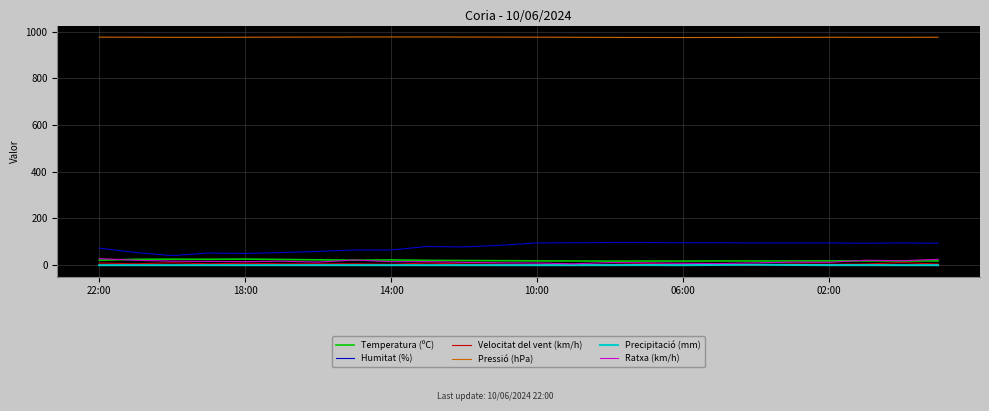

What is the lowest value of the Pressió (hPa) series?

974.7